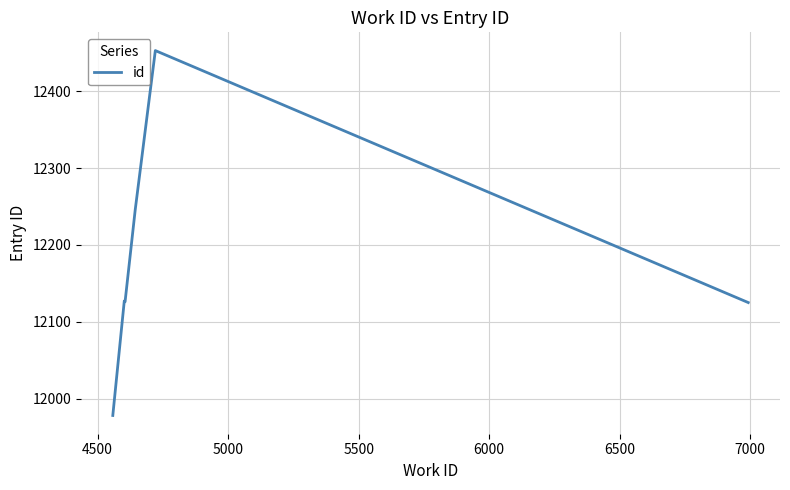

What is the difference between the maximum and minimum values?

475